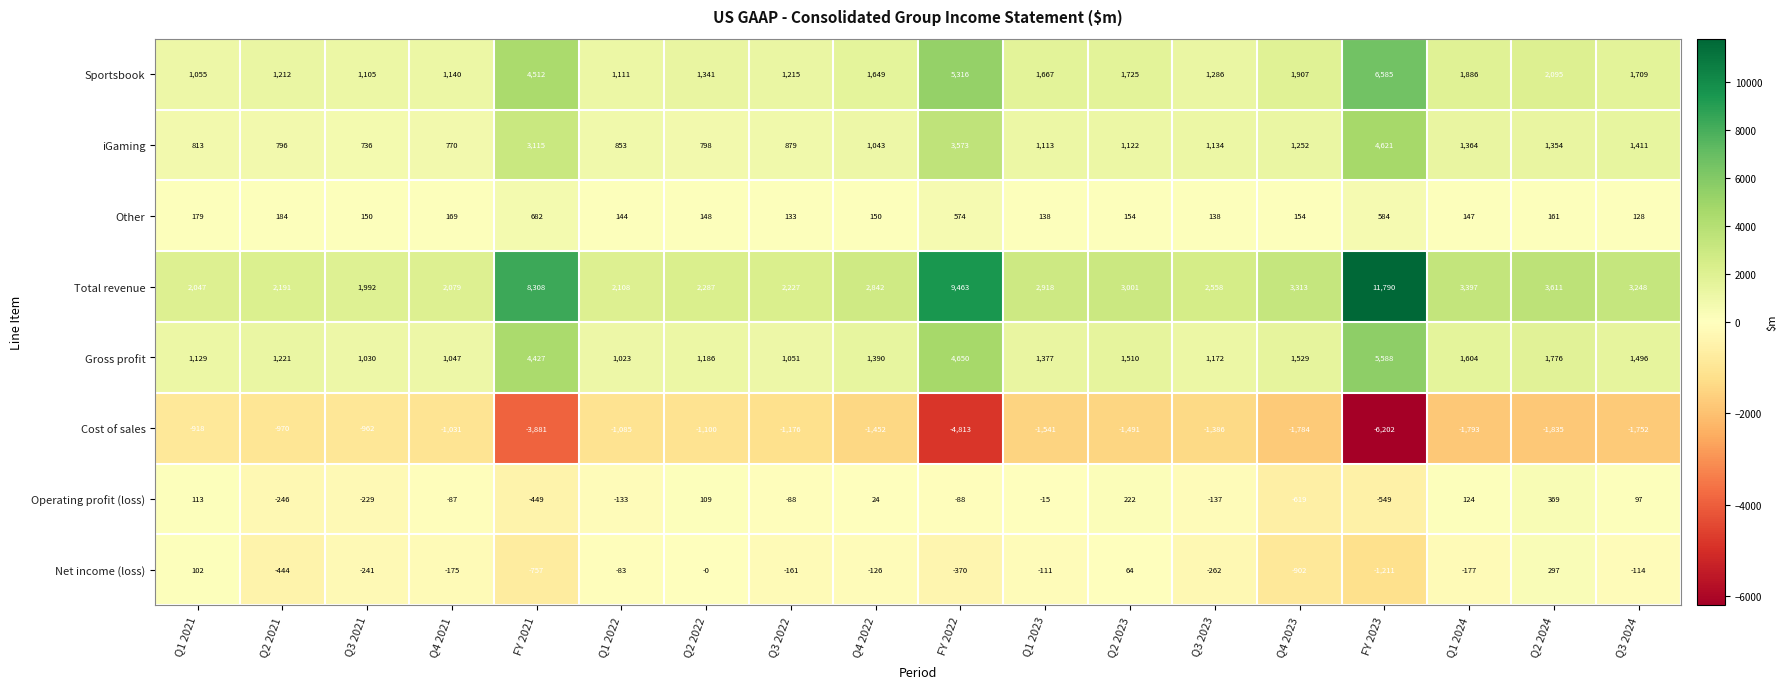

At which label is Net income (loss) closest to -457?

Q2 2021